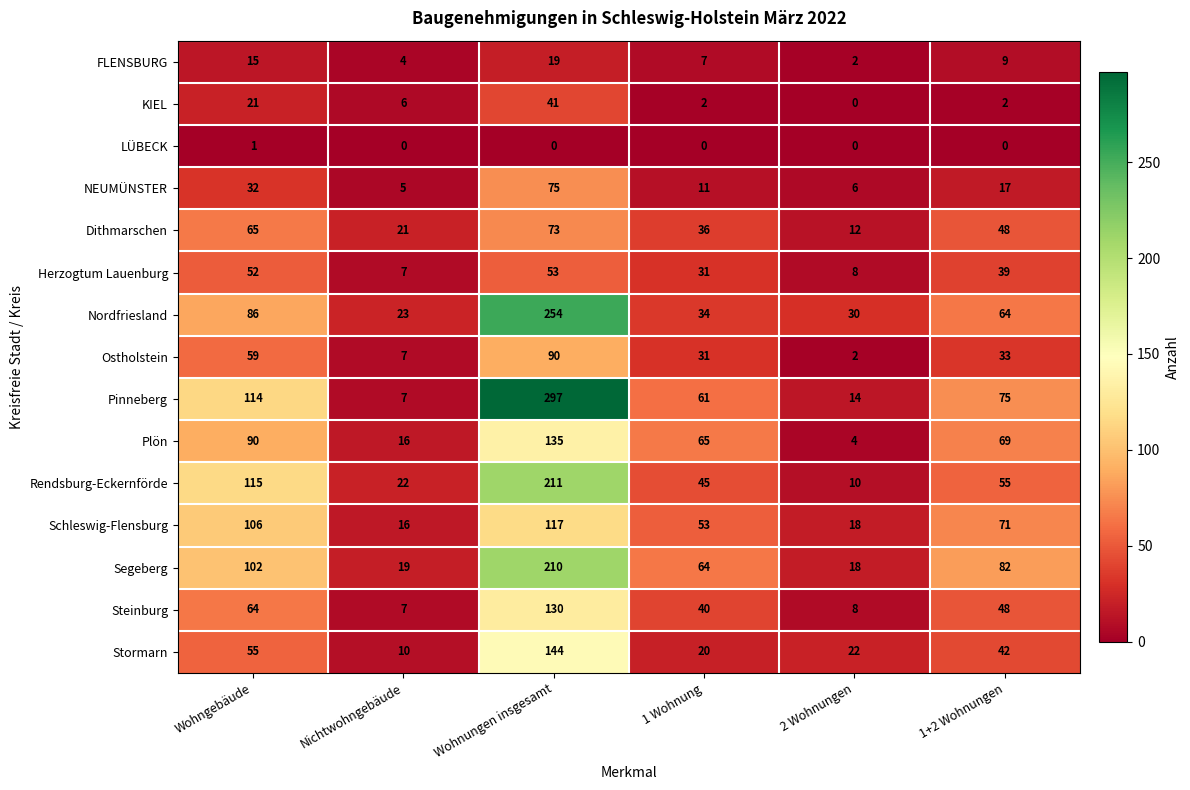

Which series has the largest total across all categories?

Pinneberg